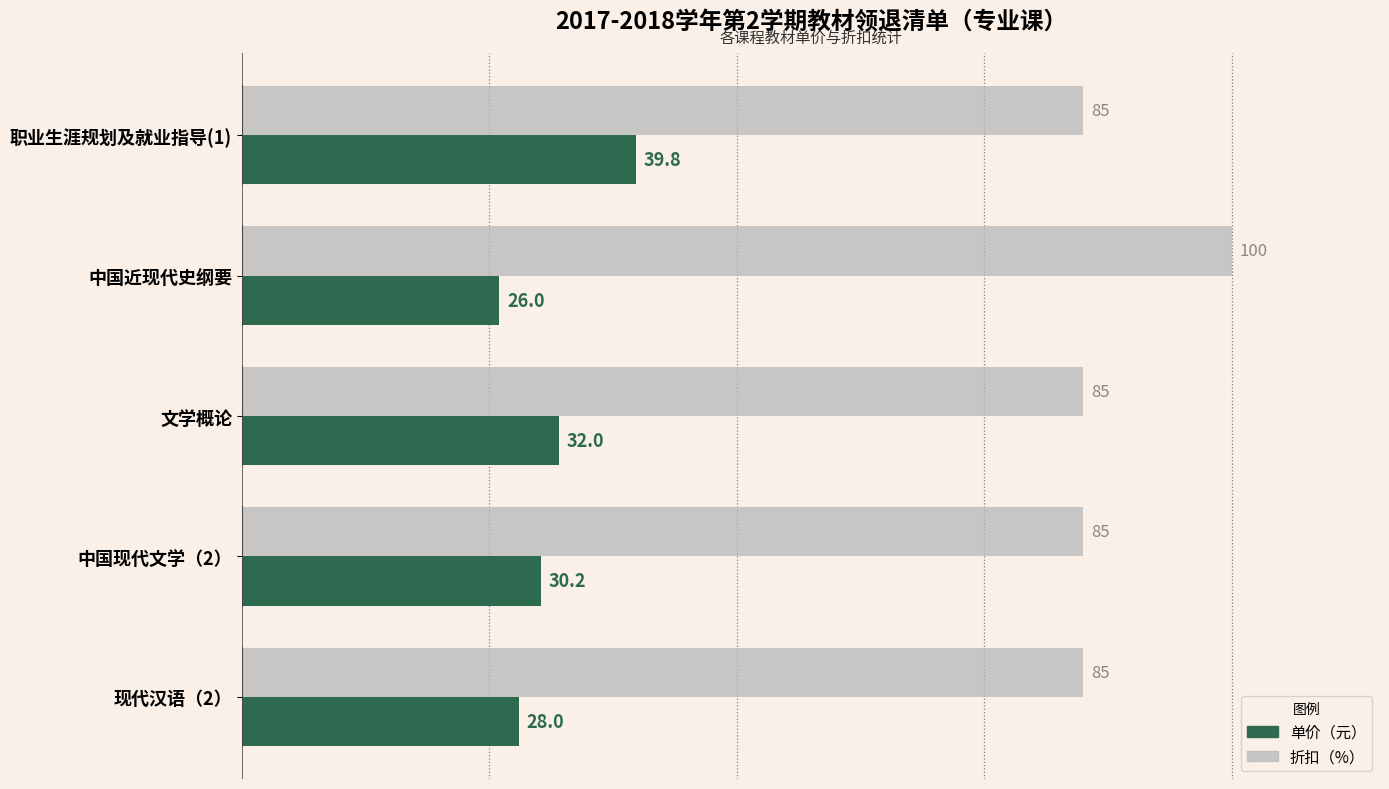

Count the number of categories in the chart.

5